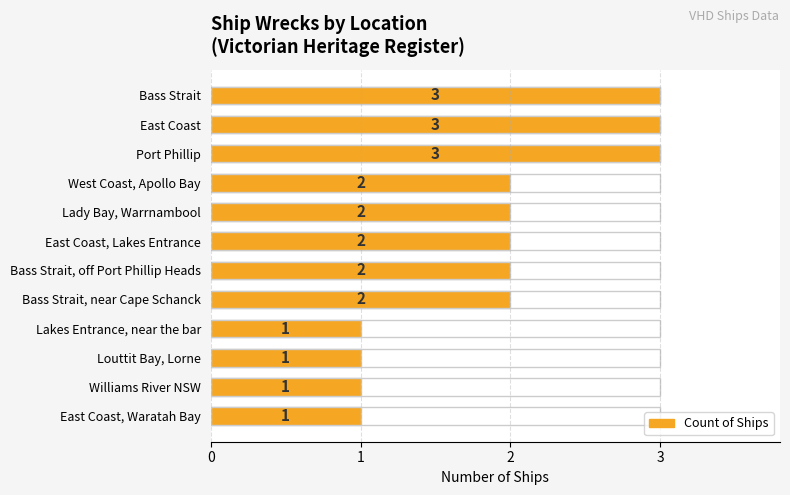

Does the chart contain any negative values?

No